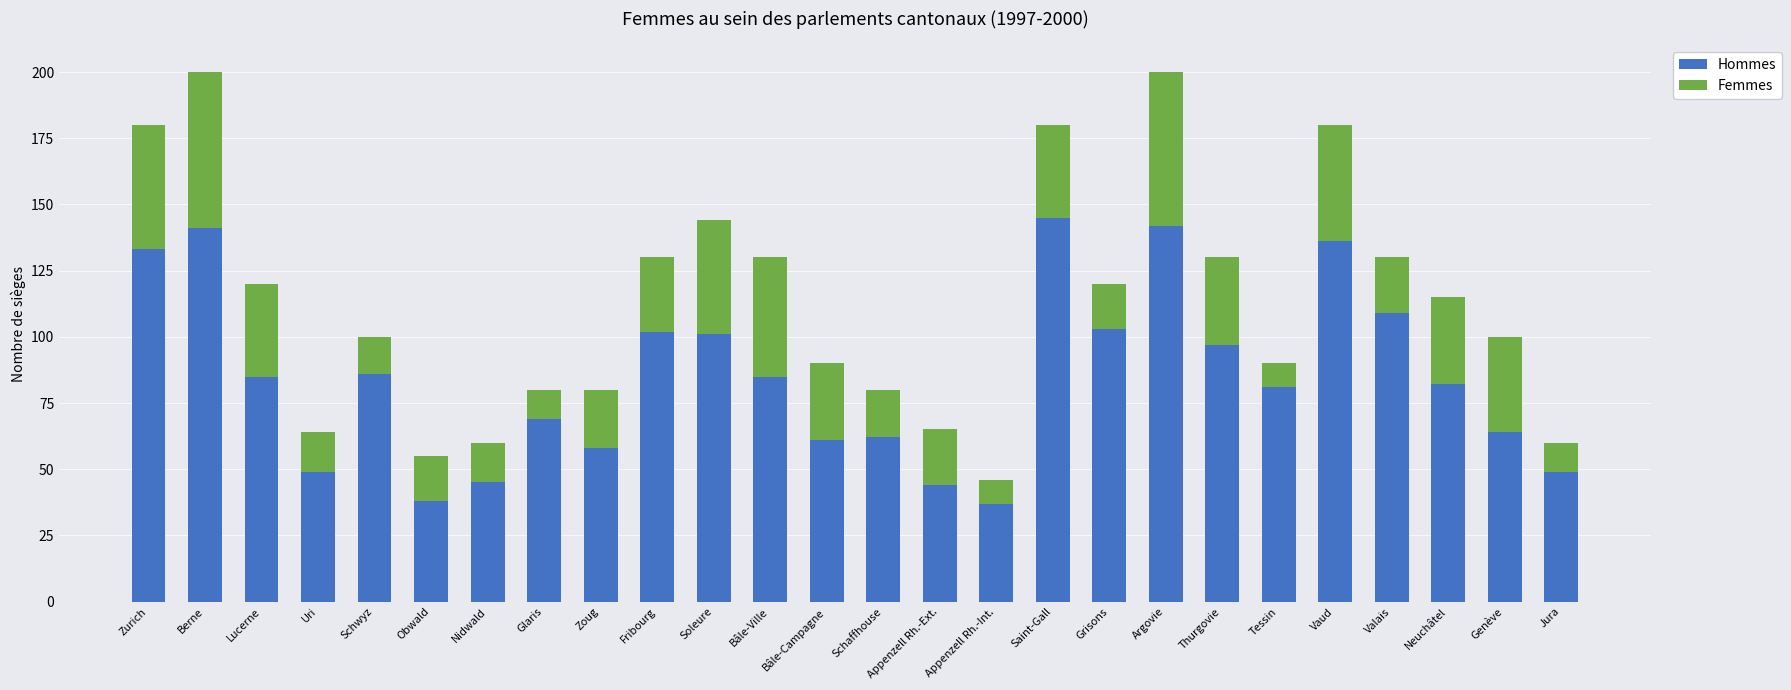

What are all the series names shown in the legend?

Hommes, Femmes